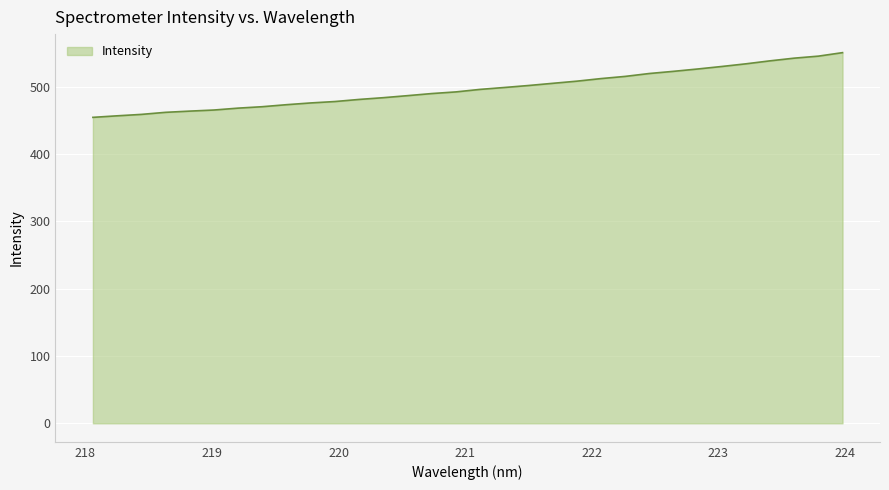

What is the maximum value shown in the chart?

550.8